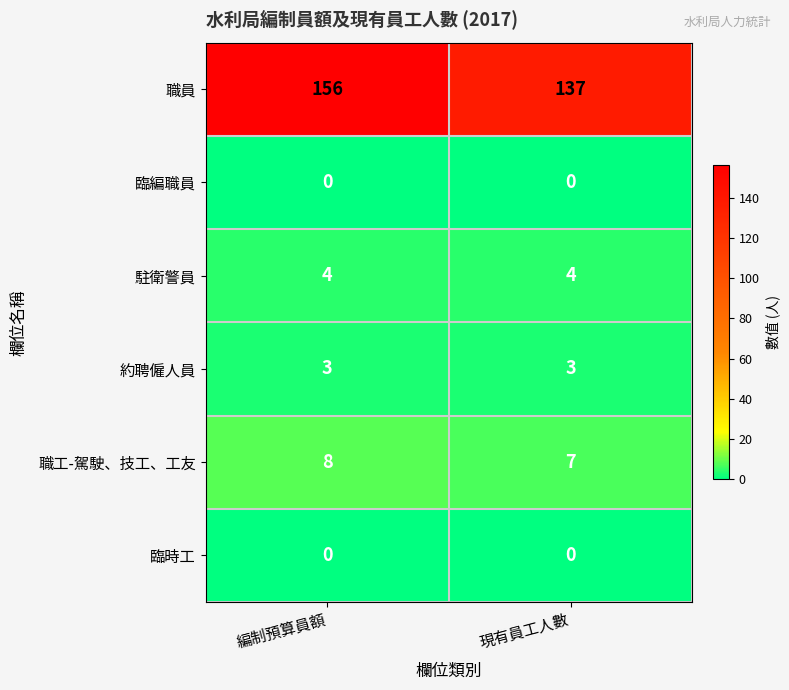

The value of 臨時工 at 編制預算員額 is 0. True or false?

True